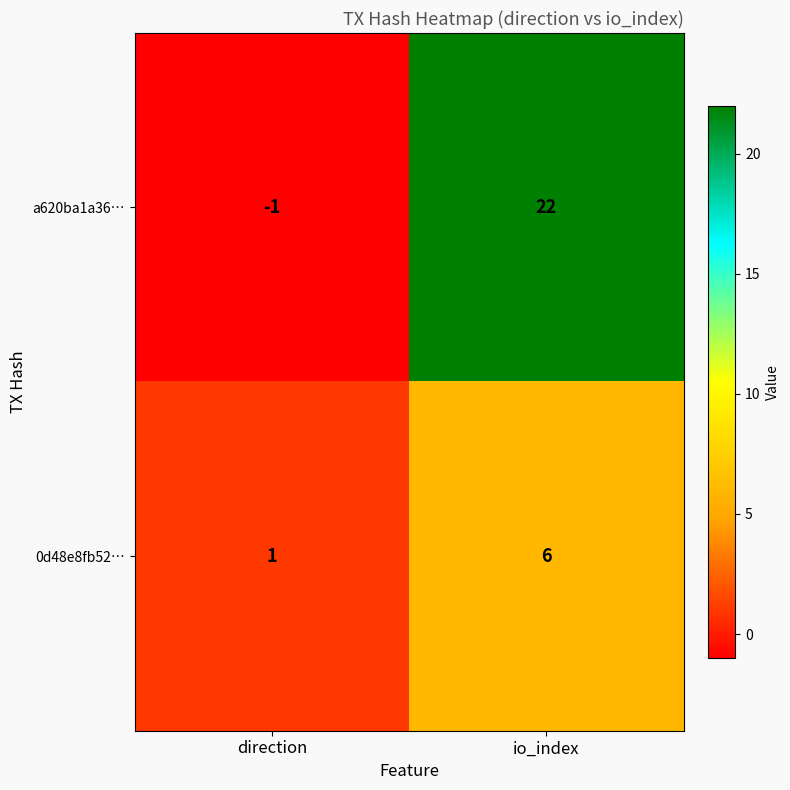

True or false: a620ba1a36… has a value of -1 at direction.

True